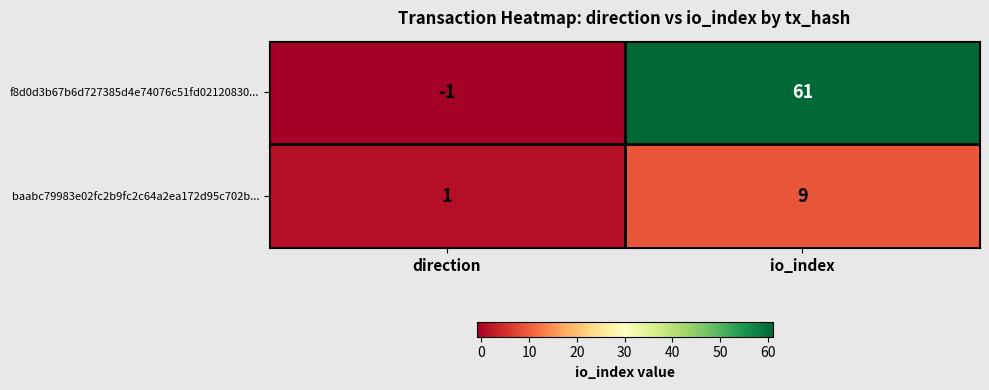

Between direction and io_index, which series saw the biggest shift?

f8d0d3b67b6d727385d4e74076c51fd02120830...